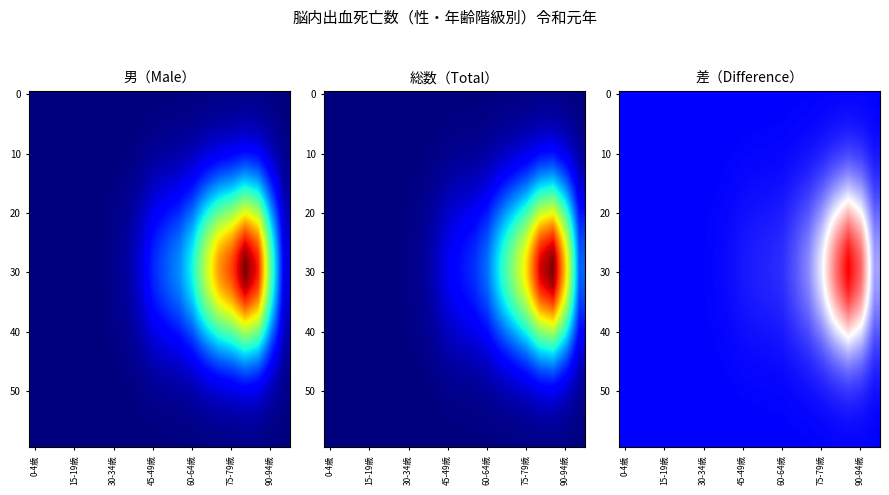

What is the total value across all series at 55~59歳?

44.7